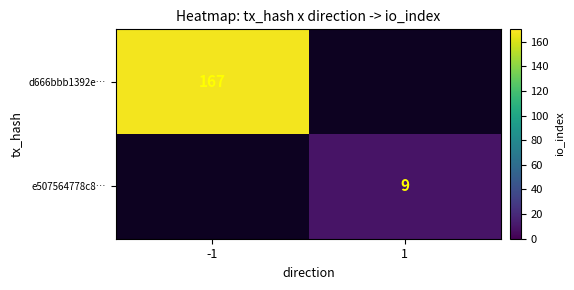

Is it true that d666bbb1392e… equals 167 at -1?

True